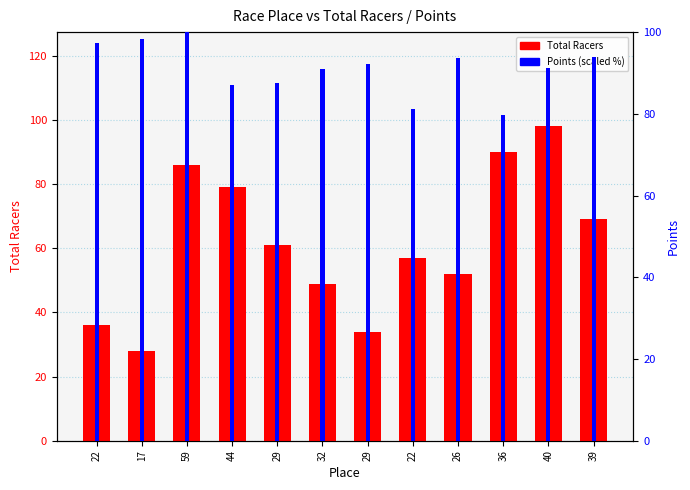

What is the label of the 3rd bar from the left?

59